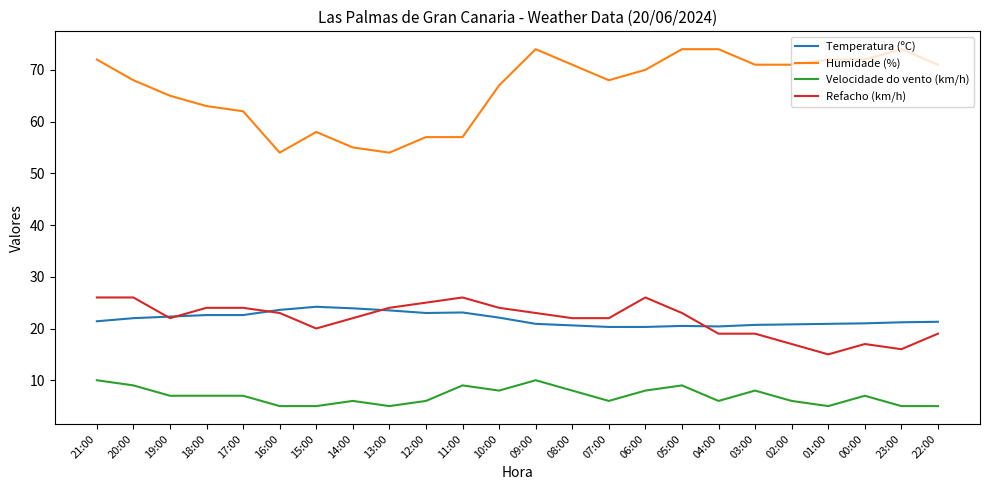

What is the average value of the Refacho (km/h) series?

21.8